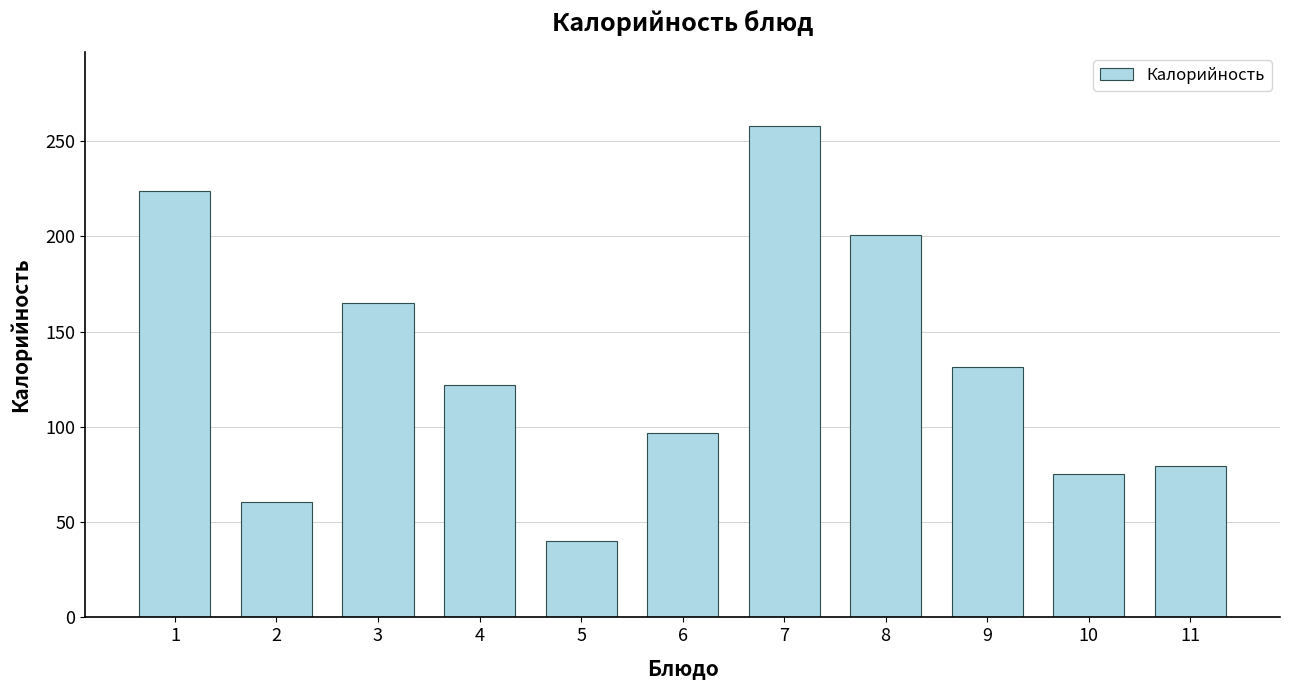

What is the difference between the values at 5 and 3?

124.8